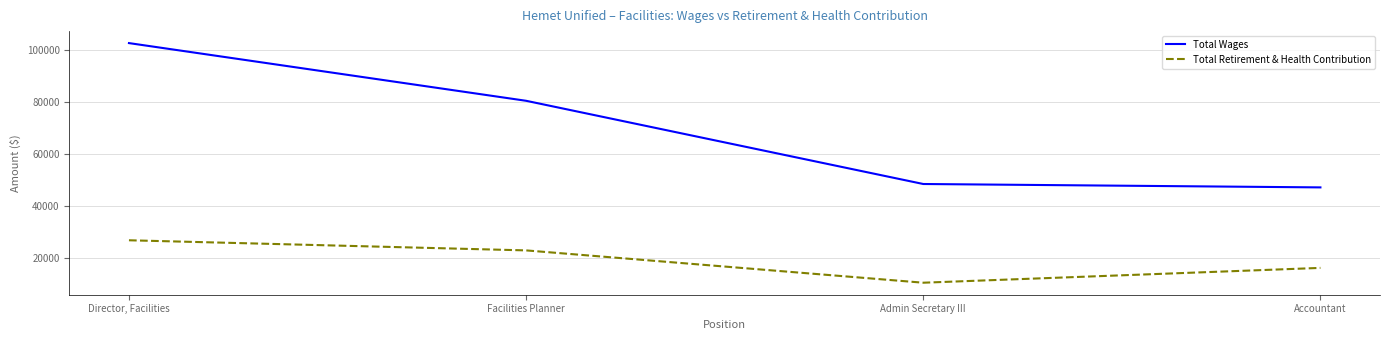

Which series has the largest range (max minus min)?

Total Wages